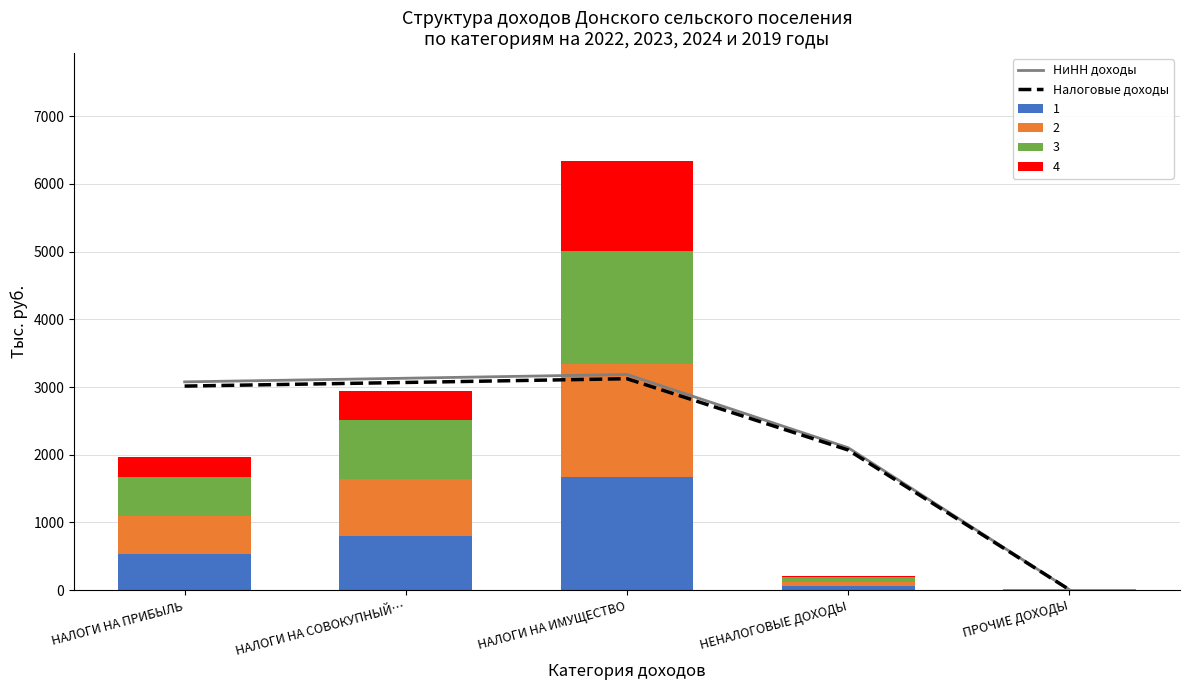

What is the total value across all series at НЕНАЛОГОВЫЕ ДОХОДЫ?

4173.1